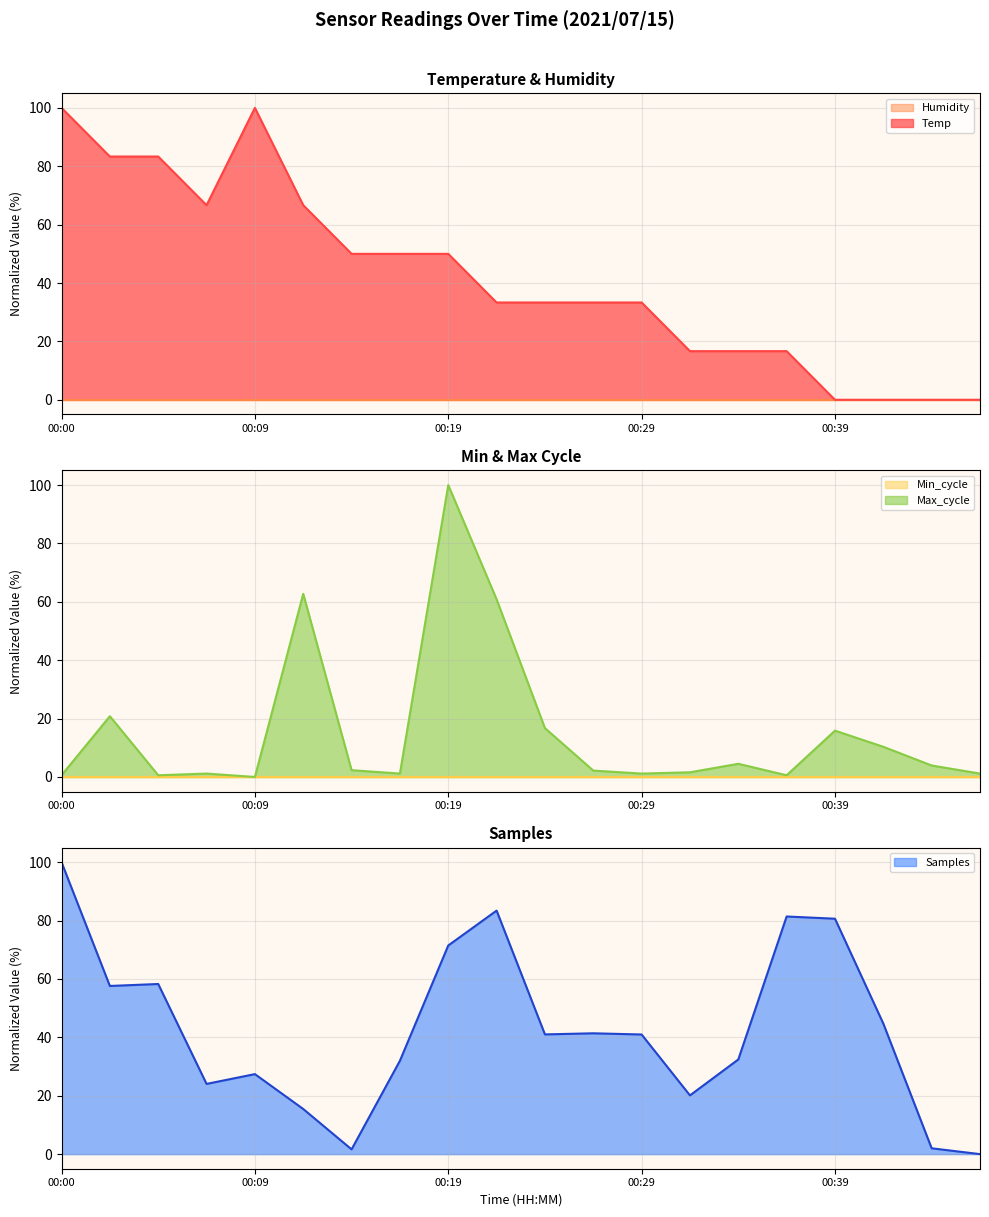

Where is the first local maximum for Temp?

00:09